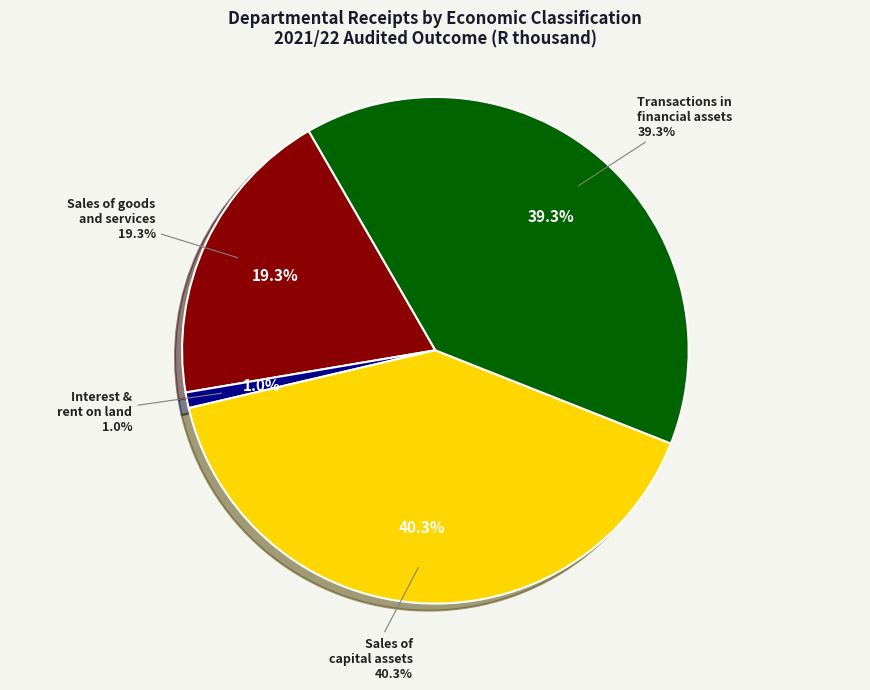

Rank the categories by value from highest to lowest.

Sales of capital assets, Transactions in financial assets and liabilities, Sales of goods and services produced, Interest, dividends and rent on land